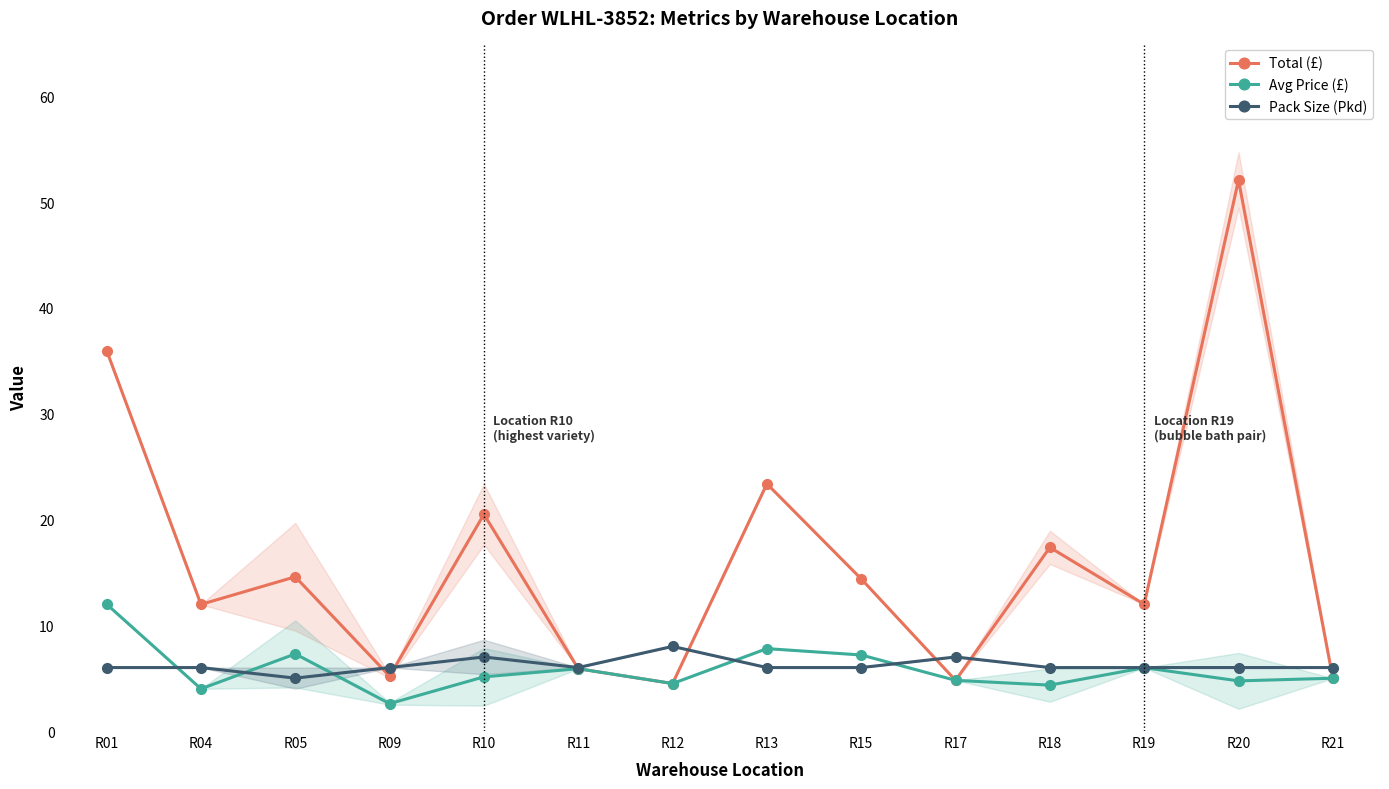

What are all the series names shown in the legend?

Total (£), Avg Price (£), Pack Size (Pkd)